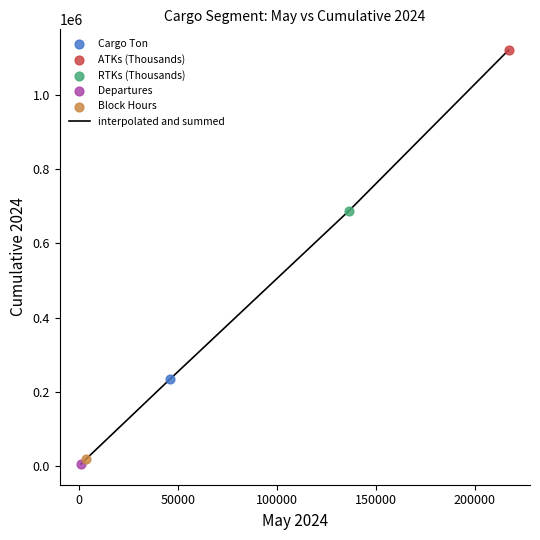

True or false: there are more than 2 points higher than both neighbors.

False